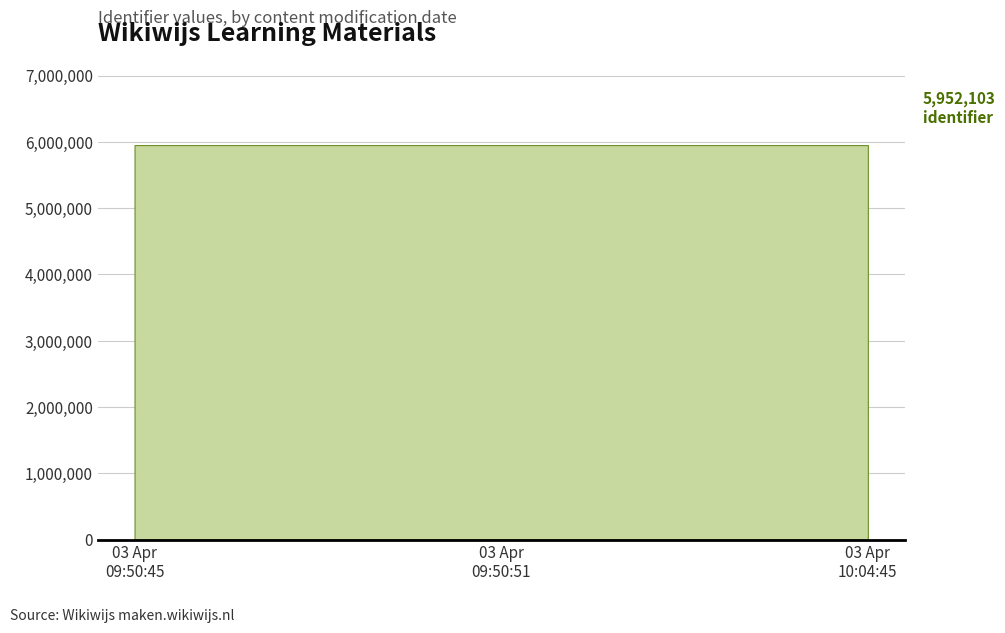

What position from the left is 2020-04-03 09:50:51?

2